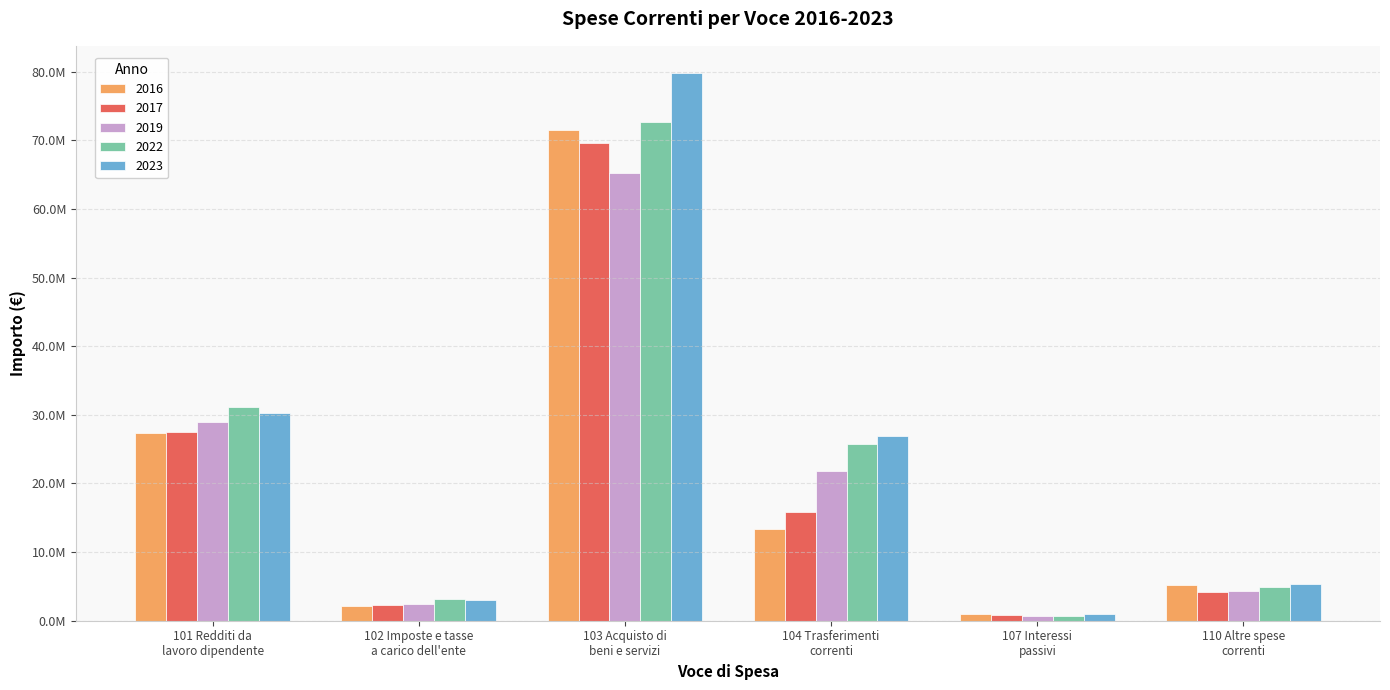

Does the chart contain any negative values?

No